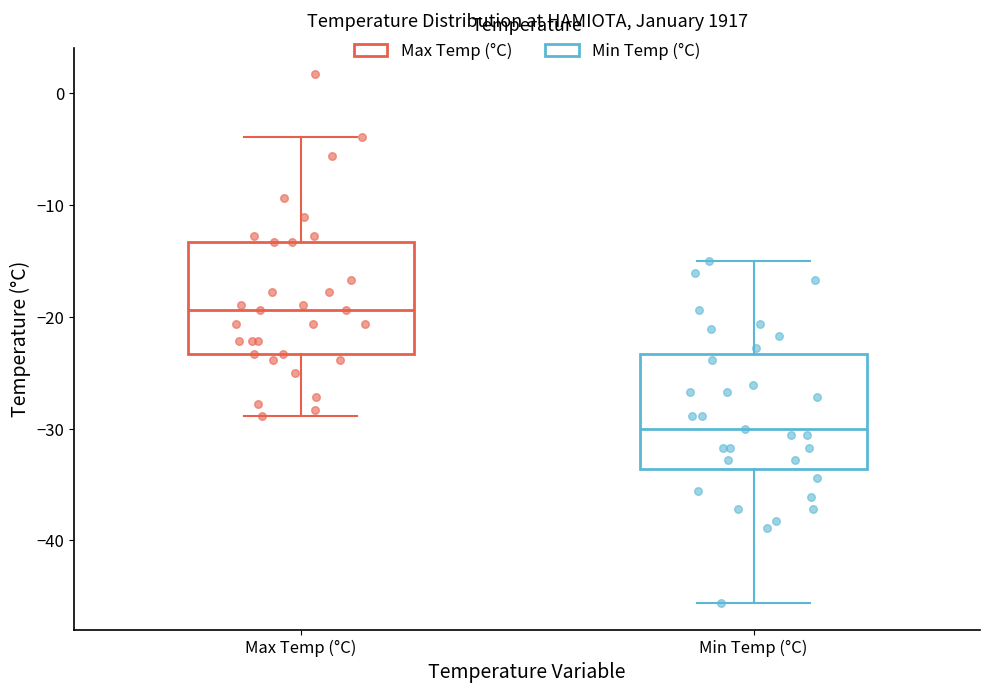

Reading left to right, transcribe this box plot: for each box, give where its median line is, the range the box spans, and where its two whiskers end, as read against the y-axis. The values are not printed on the chart, so give them approximately, as read against the axis.

Max Temp (°C): median -19, box -23 to -13, whiskers -29 to -4
Min Temp (°C): median -30, box -34 to -23, whiskers -46 to -15